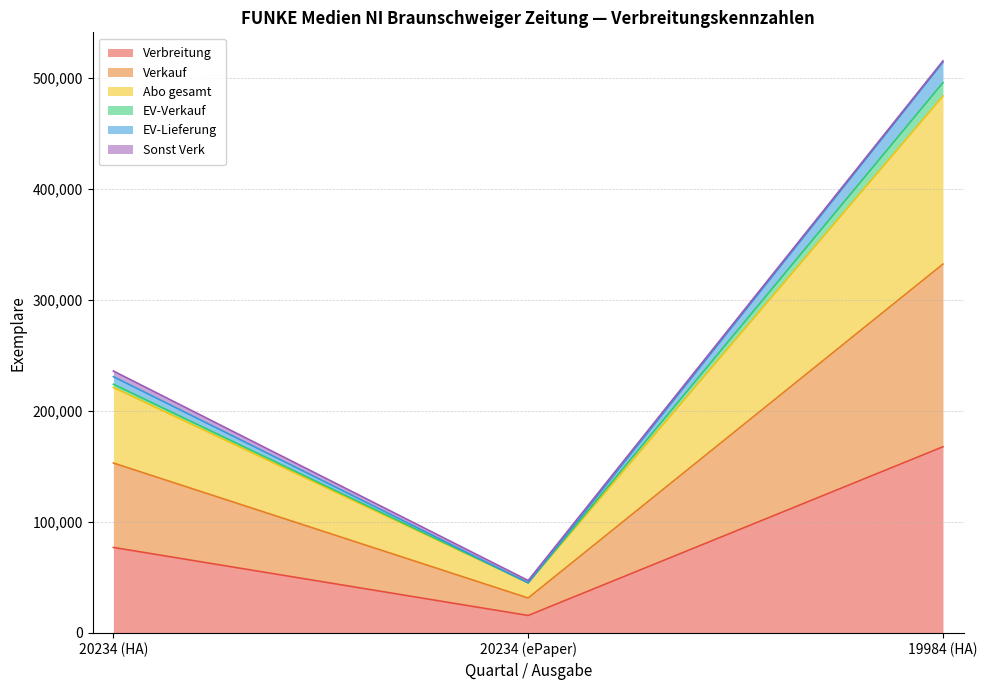

What is the difference between the second highest and minimum values in the Verbreitung series?

61336